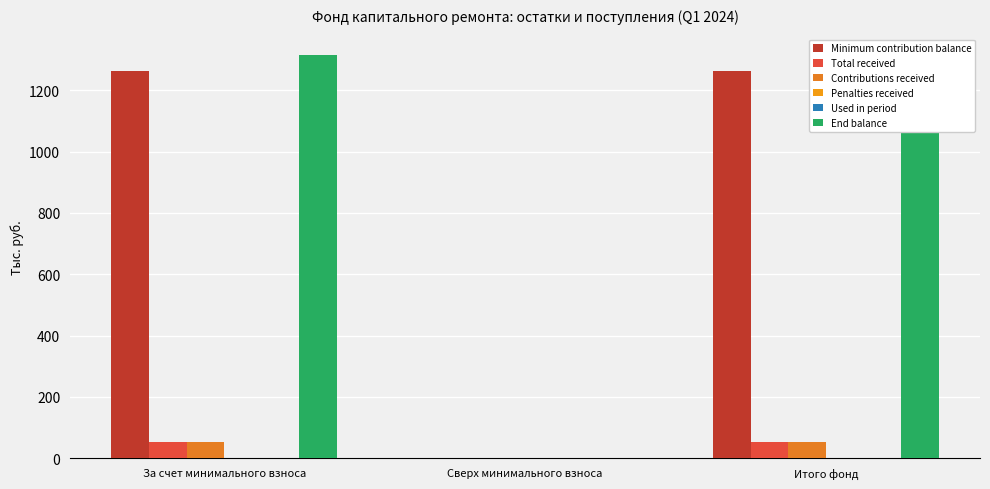

What is the greatest value displayed?

1315.5